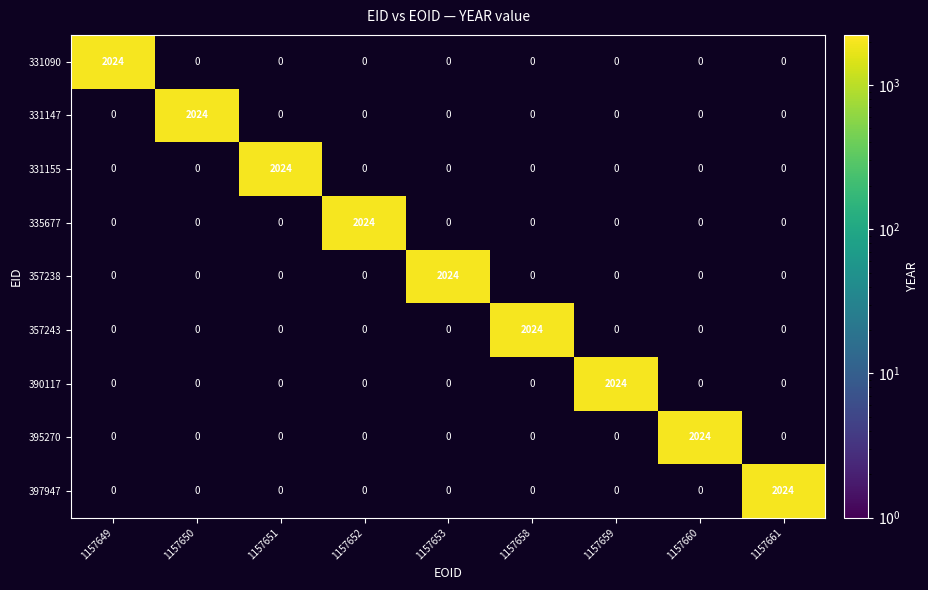

What is the maximum value shown in the chart?

2024